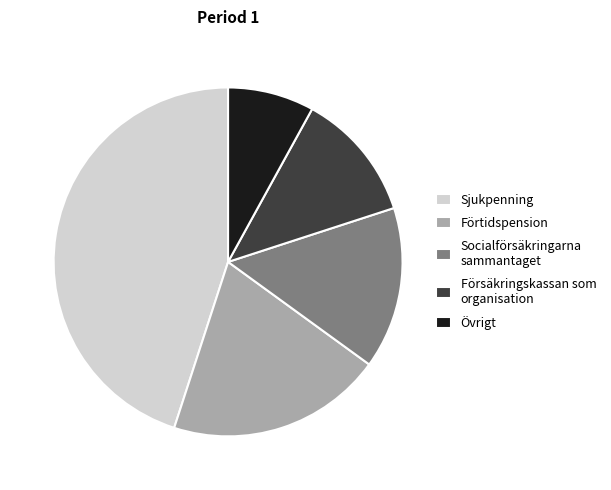

The Förtidspension slice represents 20% of the pie. True or false?

True